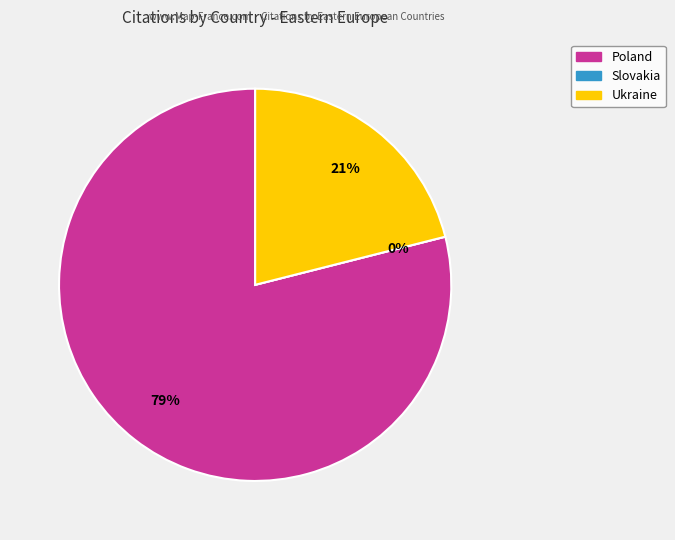

How many segments does this pie chart have?

3